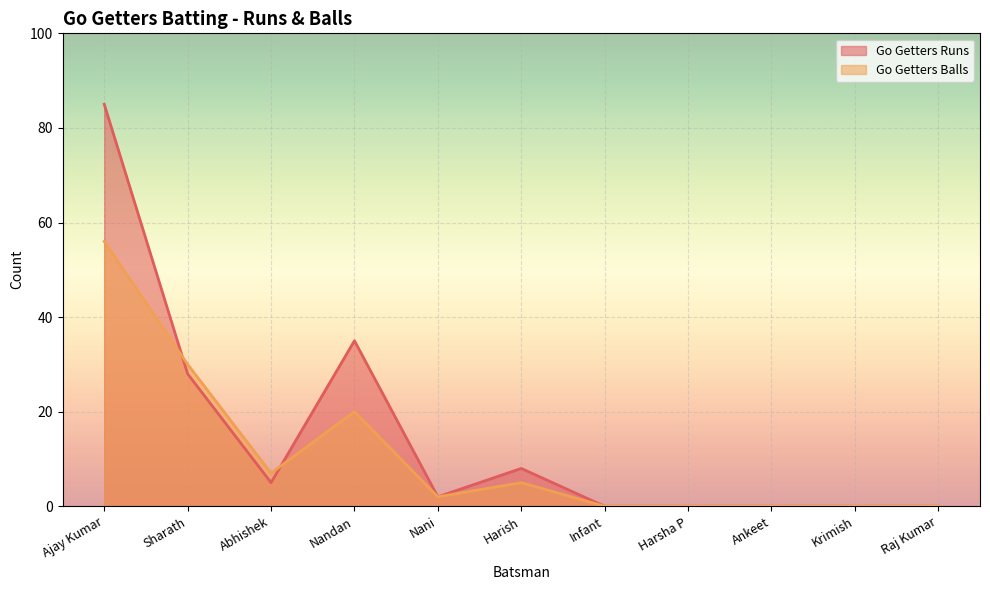

Rank the series by their average value, from highest to lowest.

Go Getters Runs, Go Getters Balls